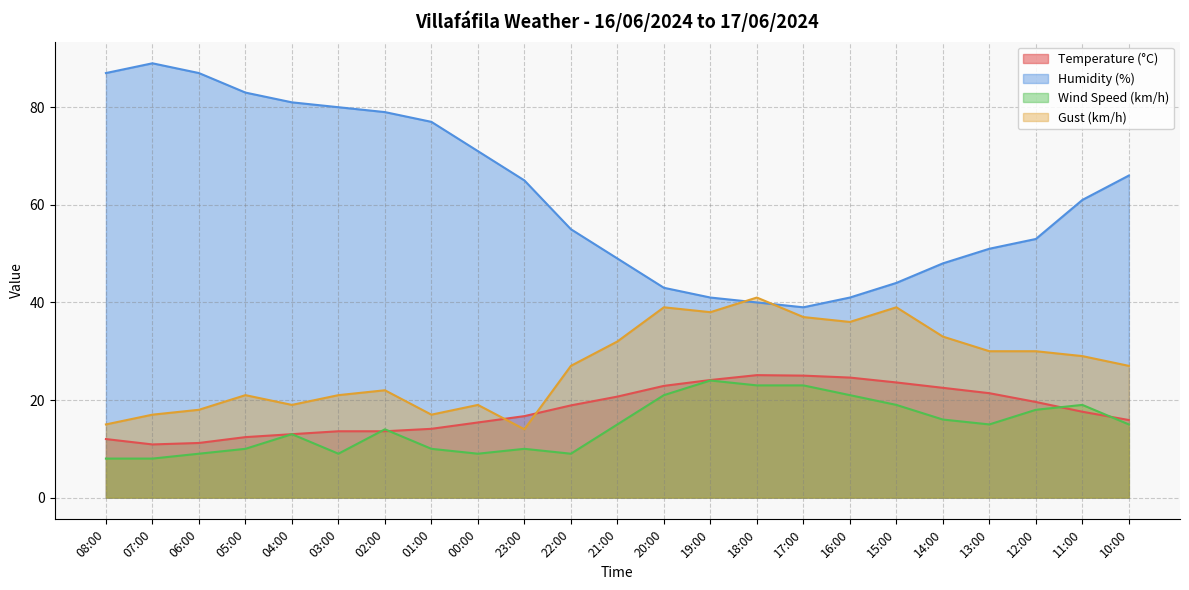

What is the value of the Humidity (%) point at the 1st from the left?

87.0